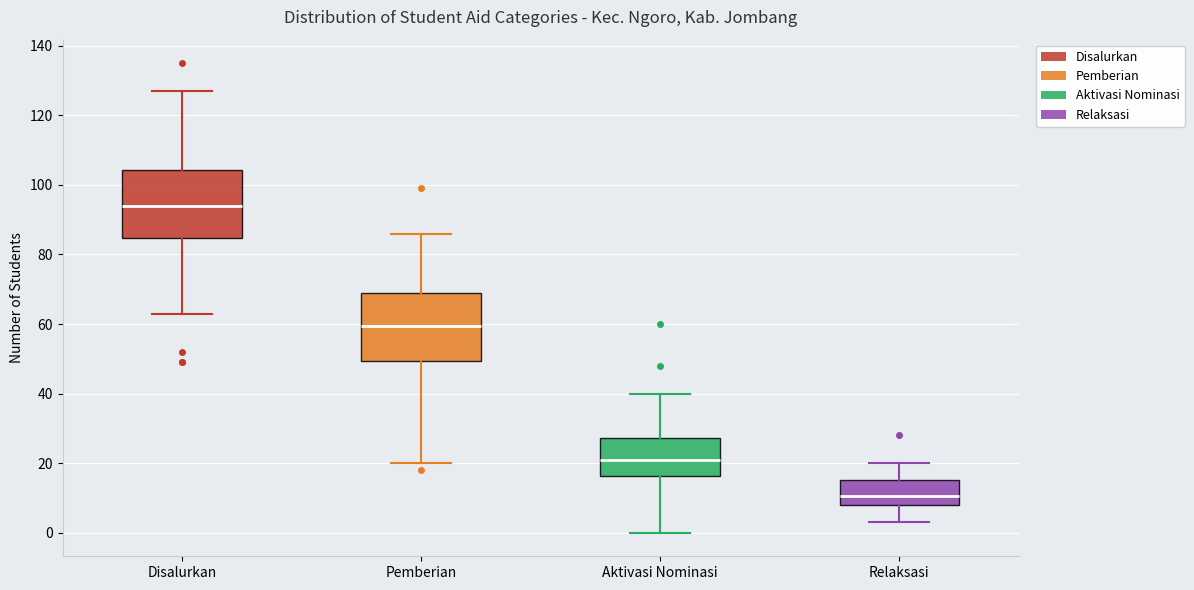

Reading left to right, transcribe this box plot: for each box, give where its median line is, the range the box spans, and where its two whiskers end, as read against the y-axis. The values are not printed on the chart, so give them approximately, as read against the axis.

Disalurkan: median 94, box 84 to 104, whiskers 64 to 128
Pemberian: median 60, box 50 to 70, whiskers 20 to 86
Aktivasi Nominasi: median 22, box 16 to 28, whiskers 0 to 40
Relaksasi: median 10, box 8 to 16, whiskers 4 to 20